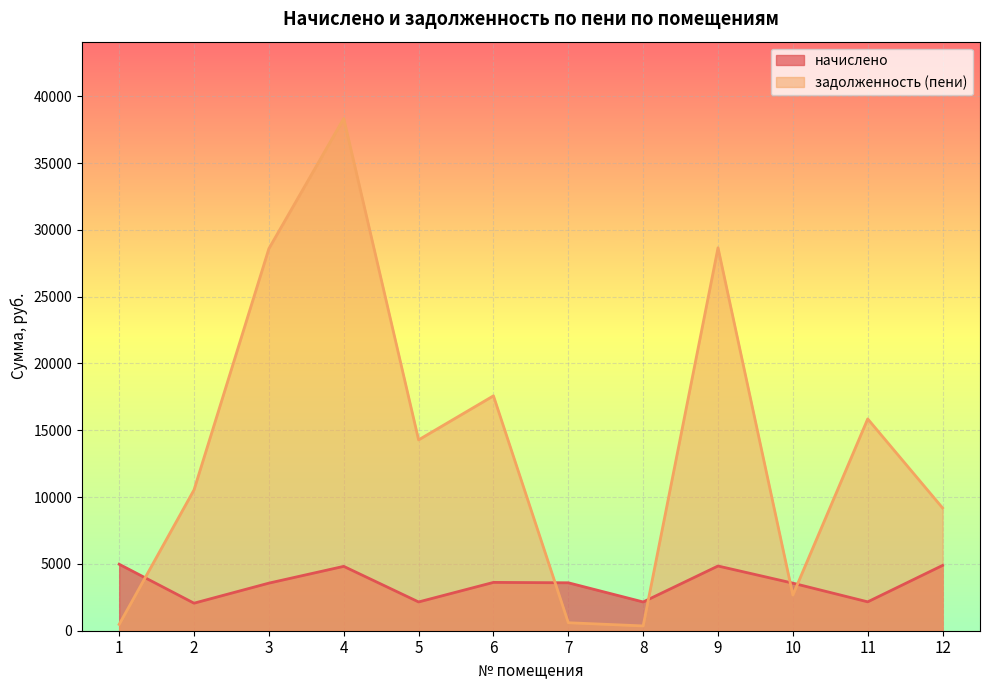

Where do задолженность (пени) and начислено first cross each other?

1 and 2